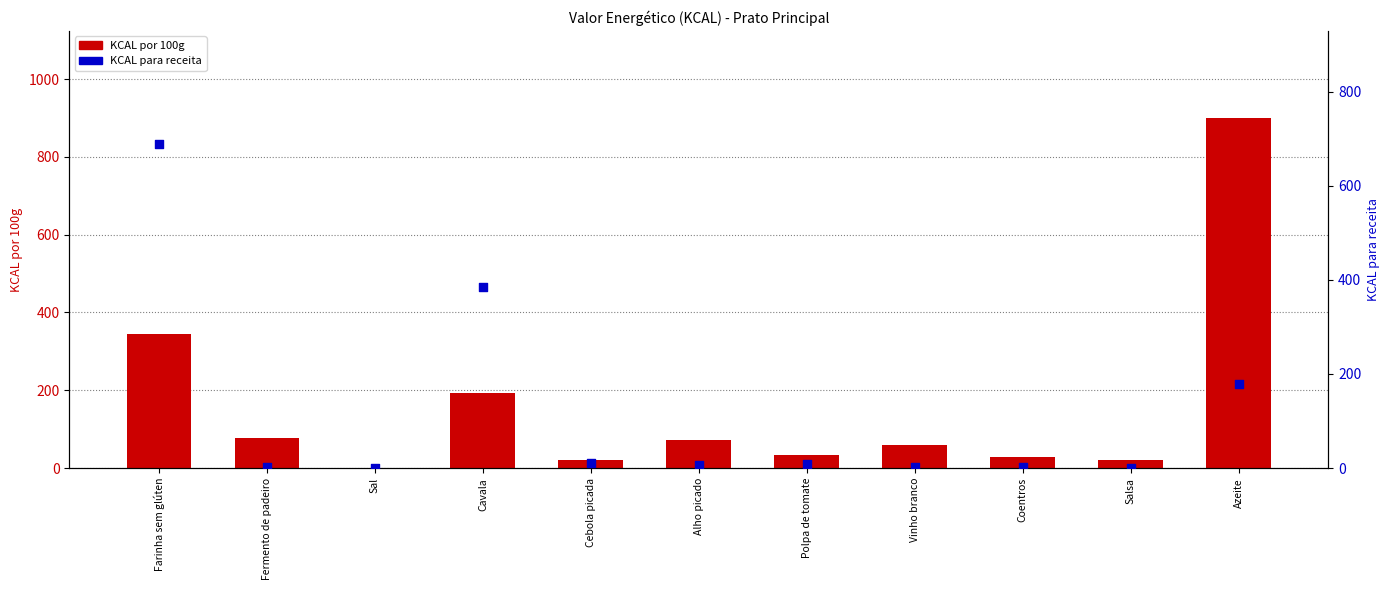

What are all the series names shown in the legend?

KCAL por 100g, KCAL para receita